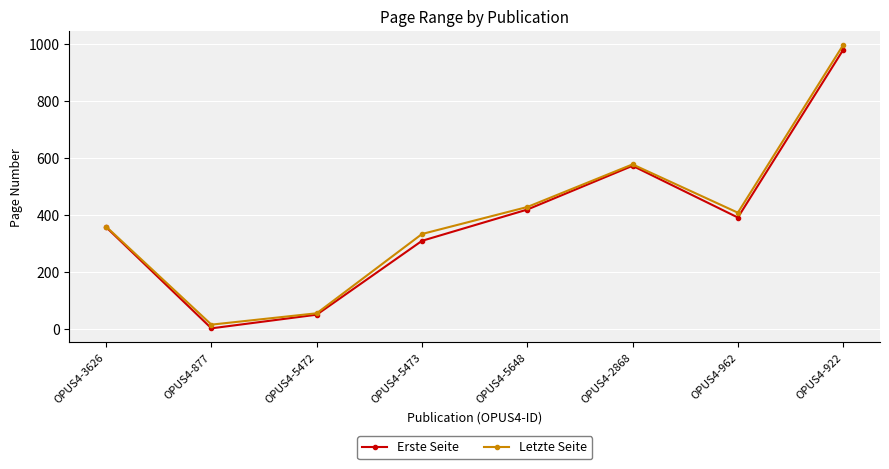

The value of Letzte Seite at OPUS4-877 is 14. True or false?

True